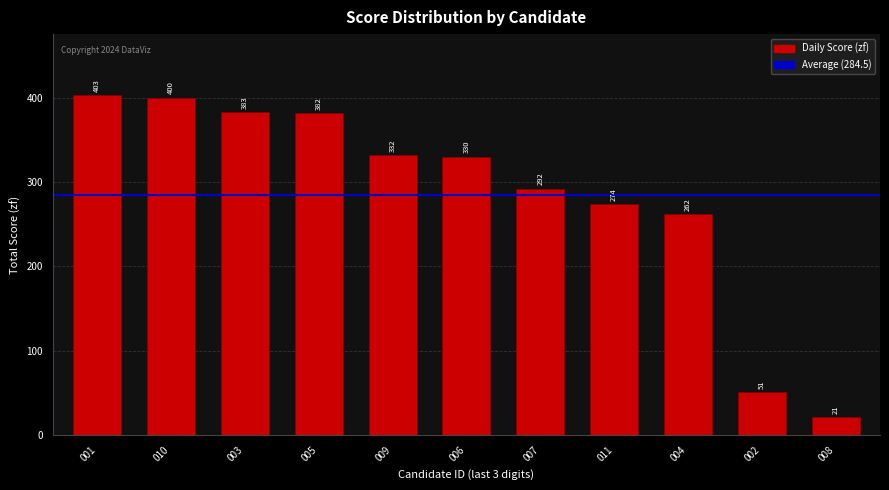

What is the ratio of the value at 004 to the value at 011?

1.0